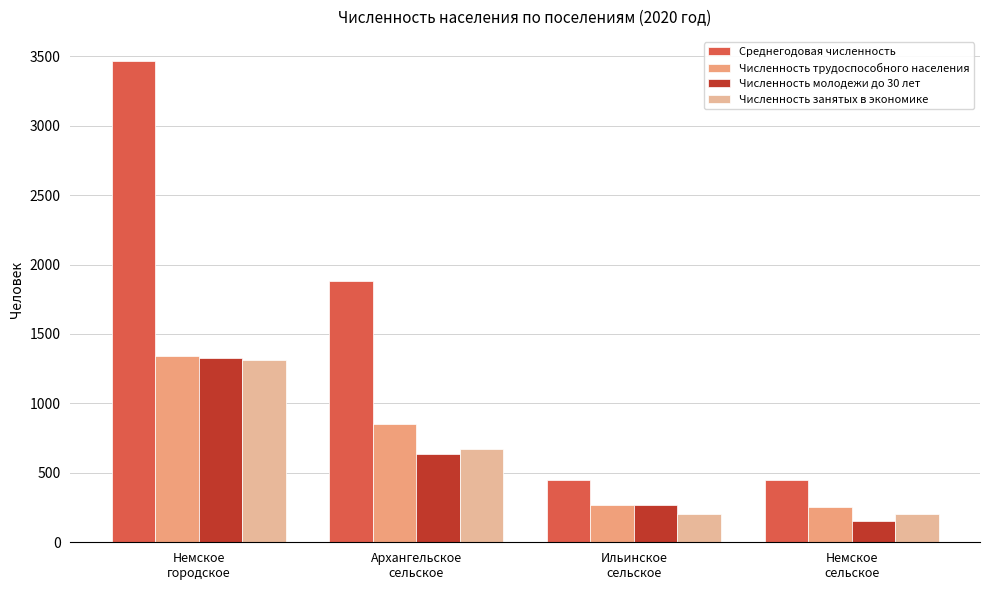

Which series has the largest total across all categories?

Среднегодовая численность